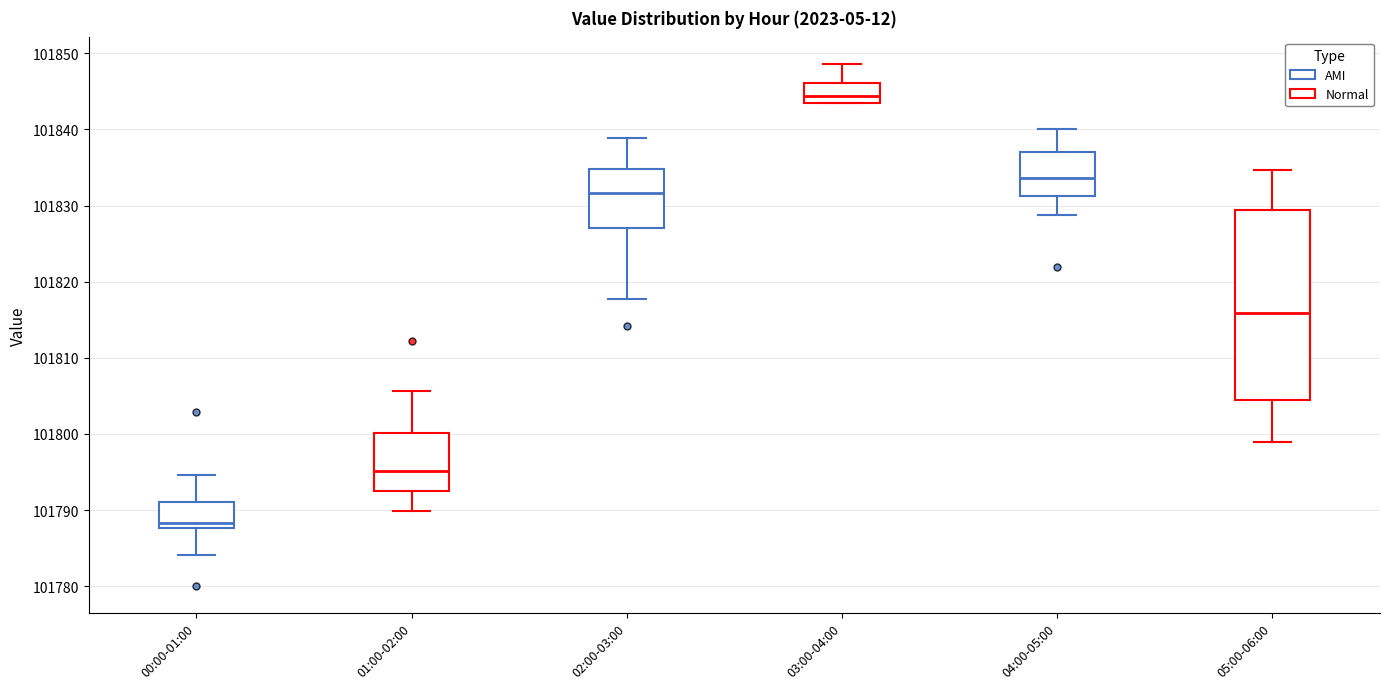

Which box's median line is the lowest?

00:00-01:00